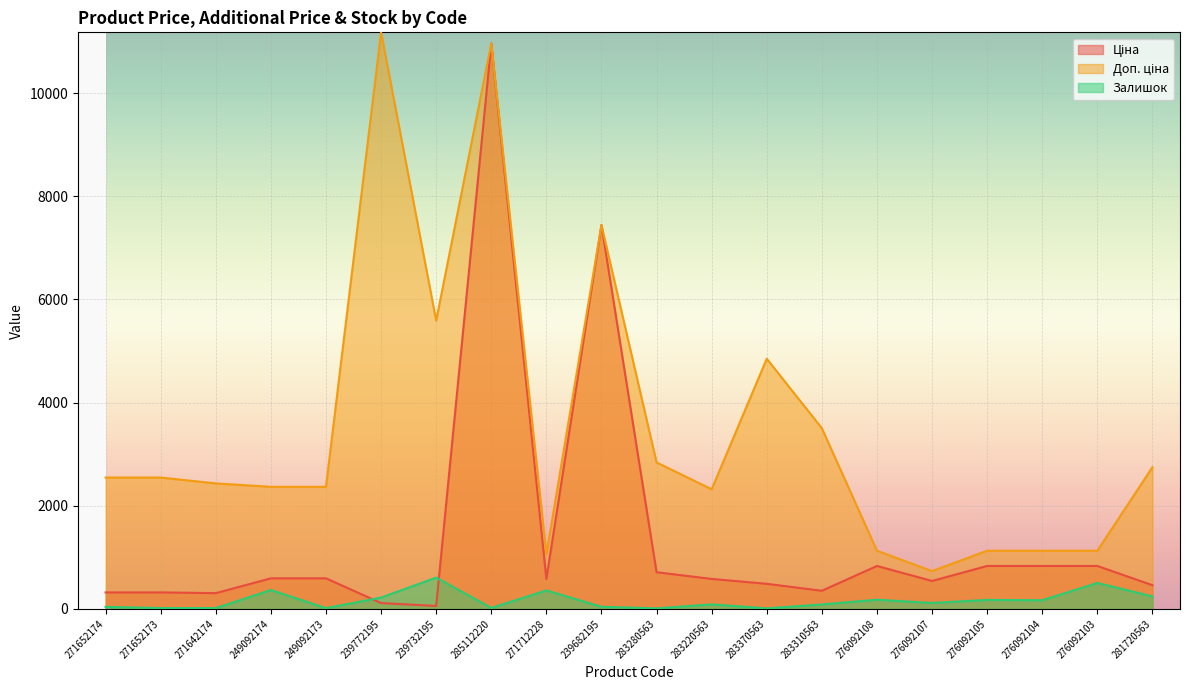

Which series ends up on top after the final intersection of Залишок and Ціна?

Ціна